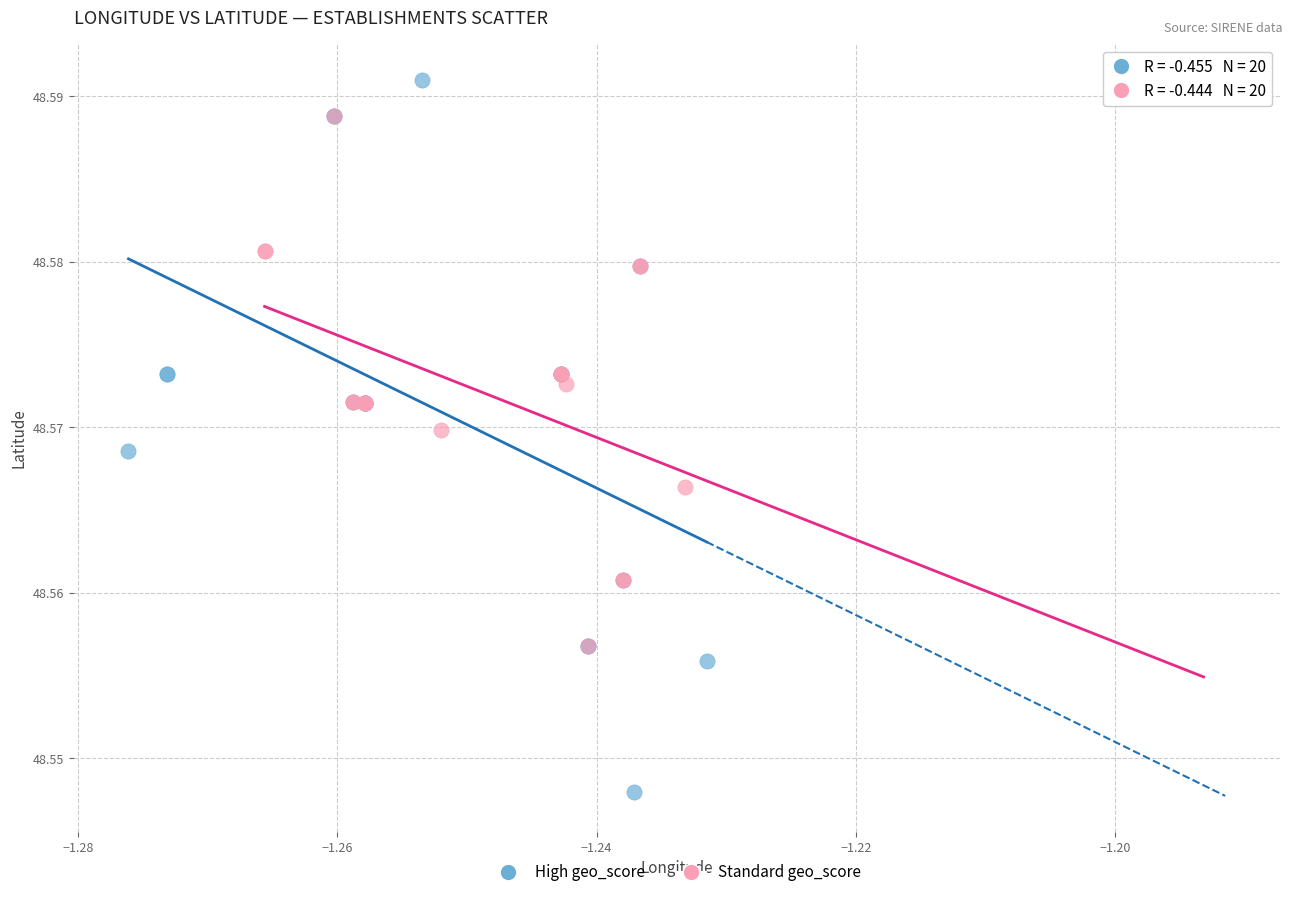

Which series reaches the maximum Y coordinate?

High geo_score